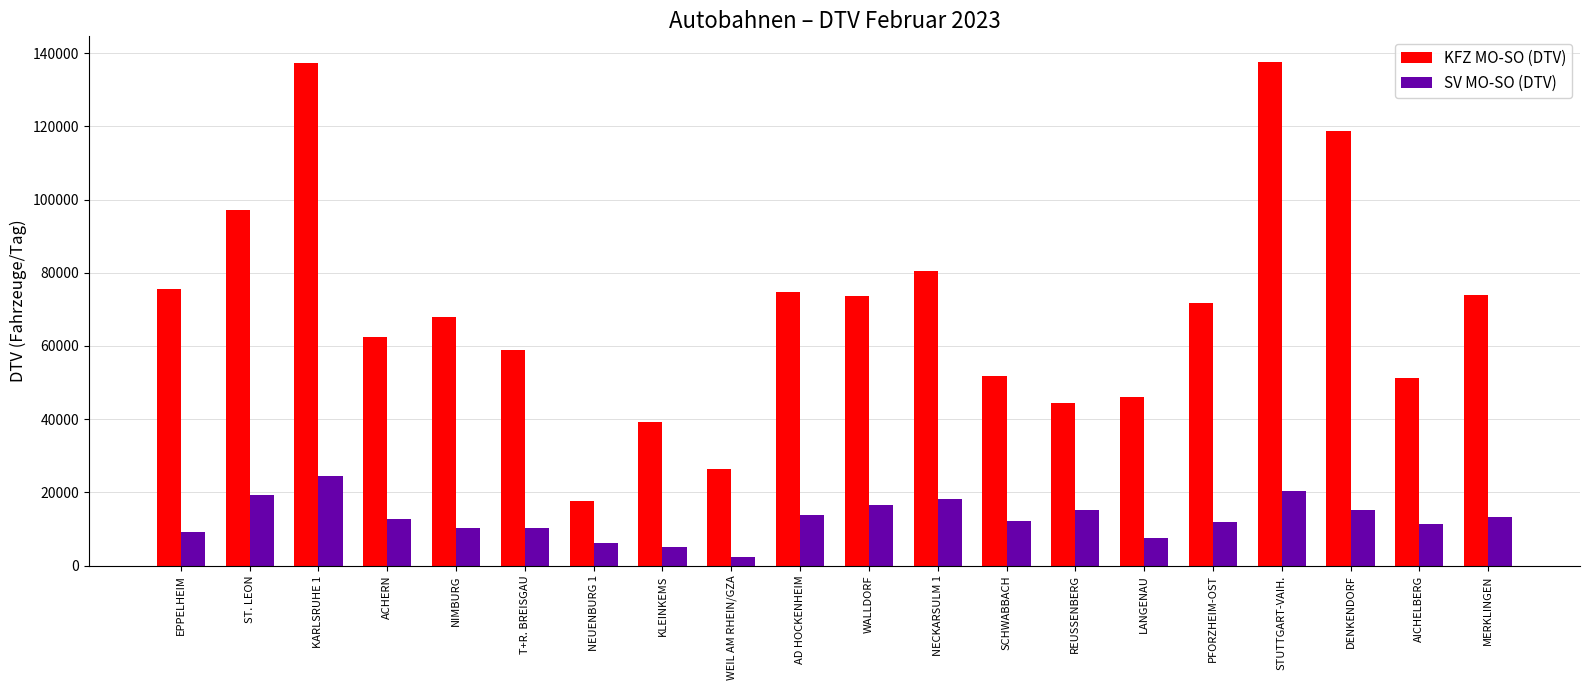

Rank the series at SCHWABBACH from lowest to highest value.

SV MO-SO (DTV), KFZ MO-SO (DTV)